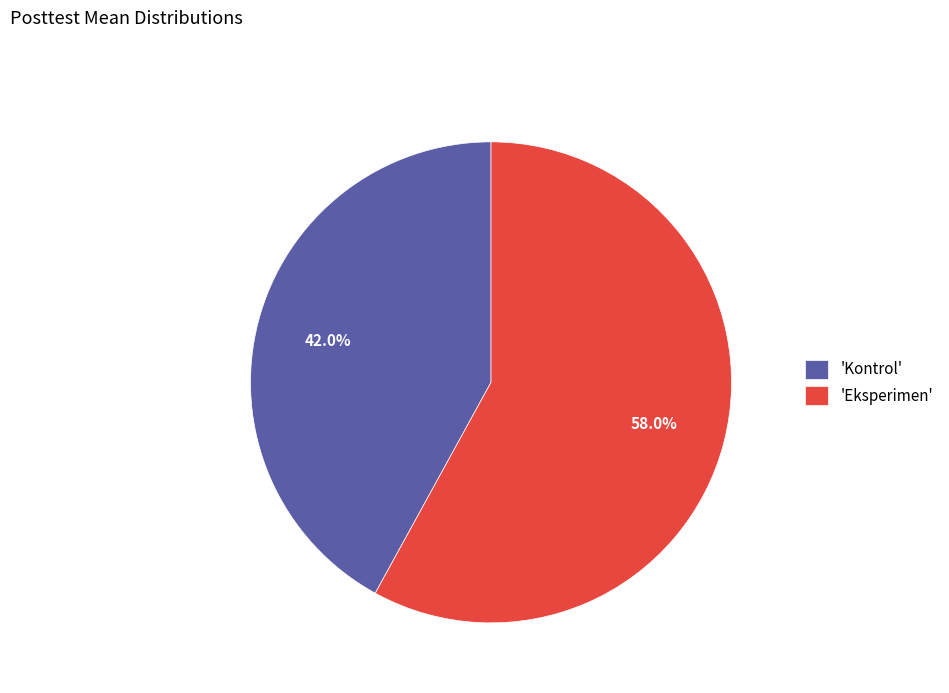

Which slice is the smallest?

'Kontrol'